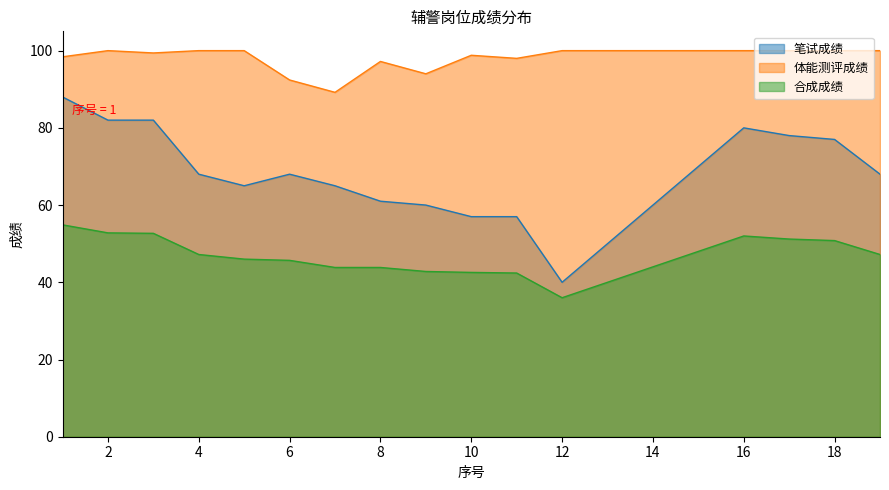

What is the sum of all 合成成绩 values?

751.9